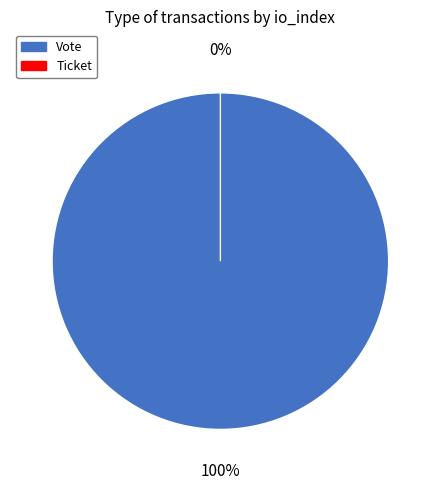

Is it true that Ticket is 0% of the pie?

True